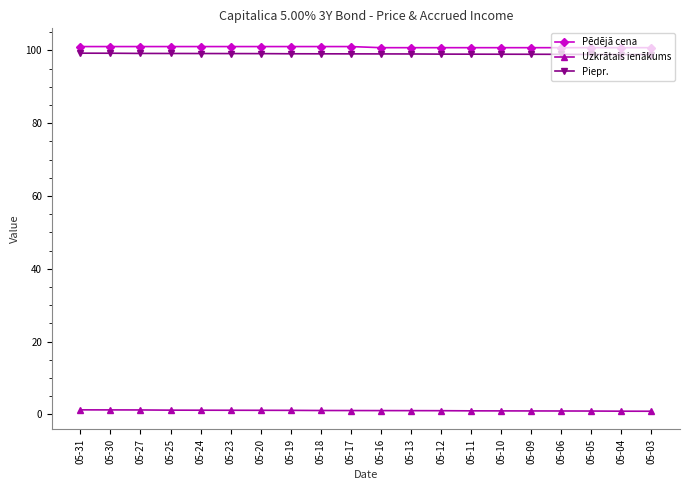

What is the value of the Uzkrātais ienākums point at the 17th from the left?

0.9